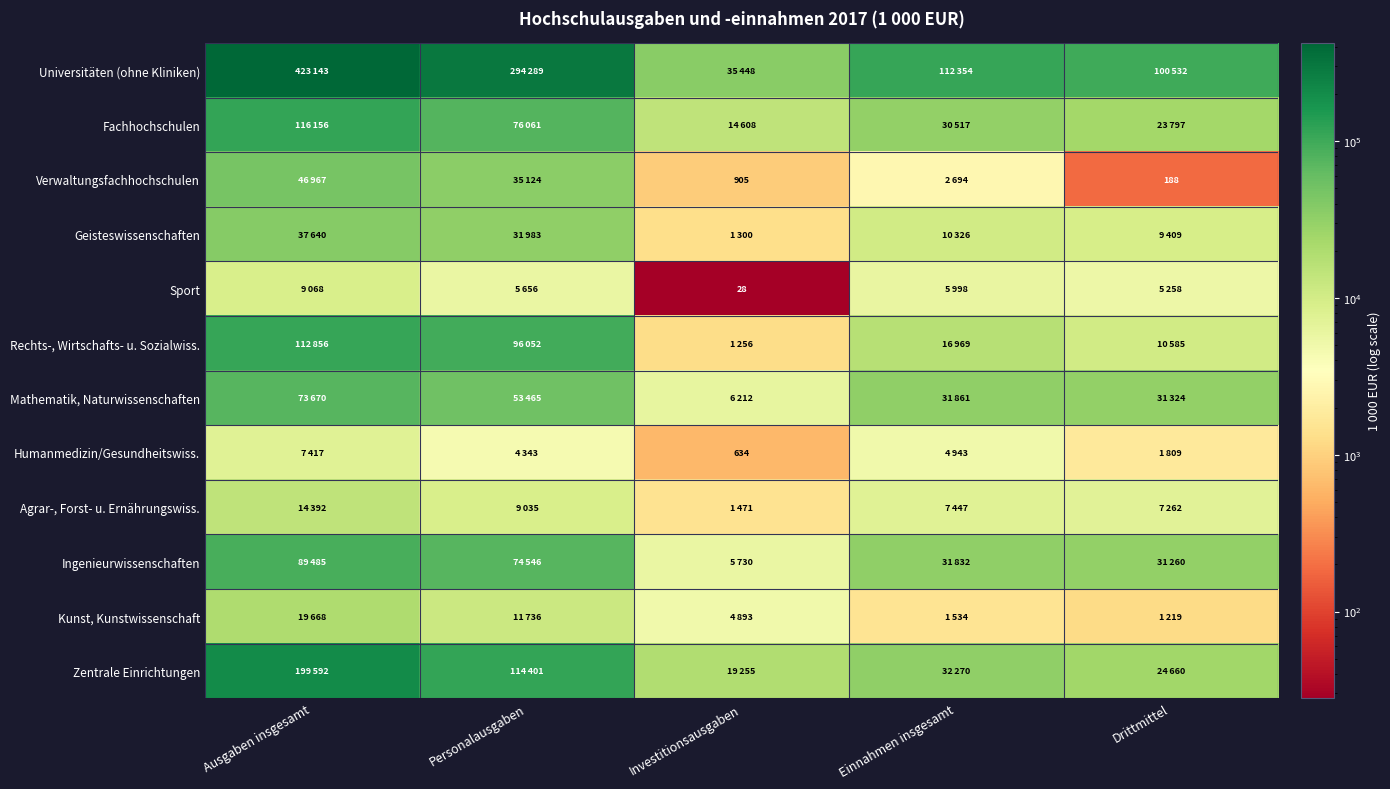

The Sport series shows 28 at Investitionsausgaben. True or false?

True